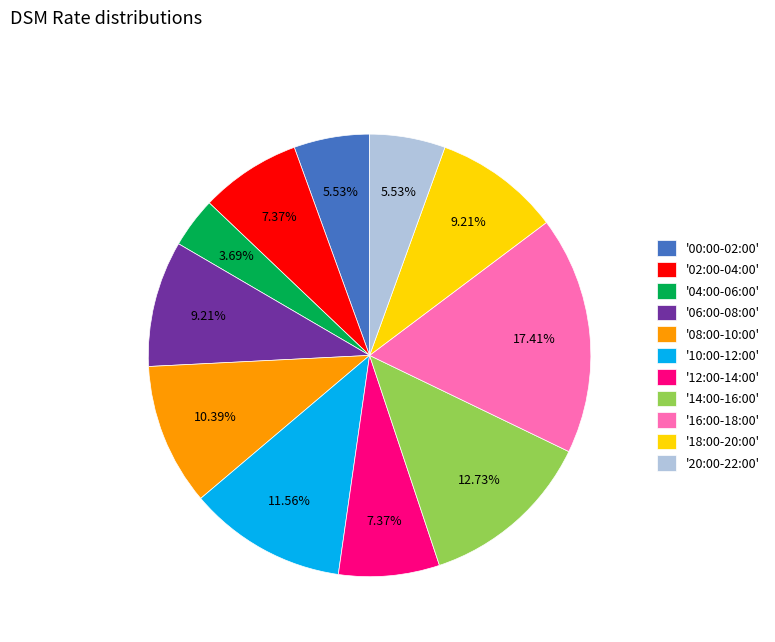

What is the smallest slice in the pie chart?

'04:00-06:00'